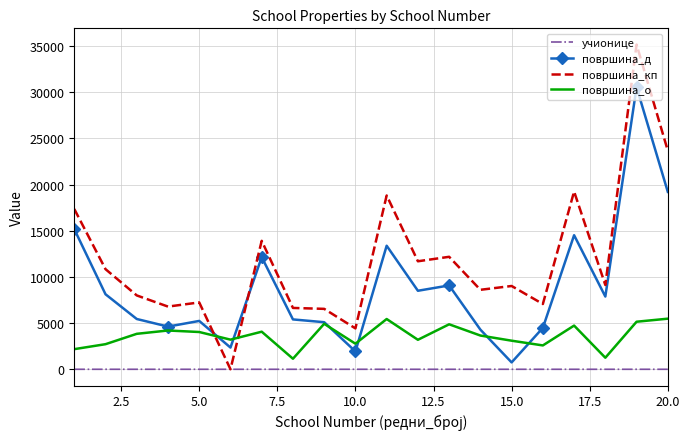

How many times do површина_д and површина_кп cross each other?

2